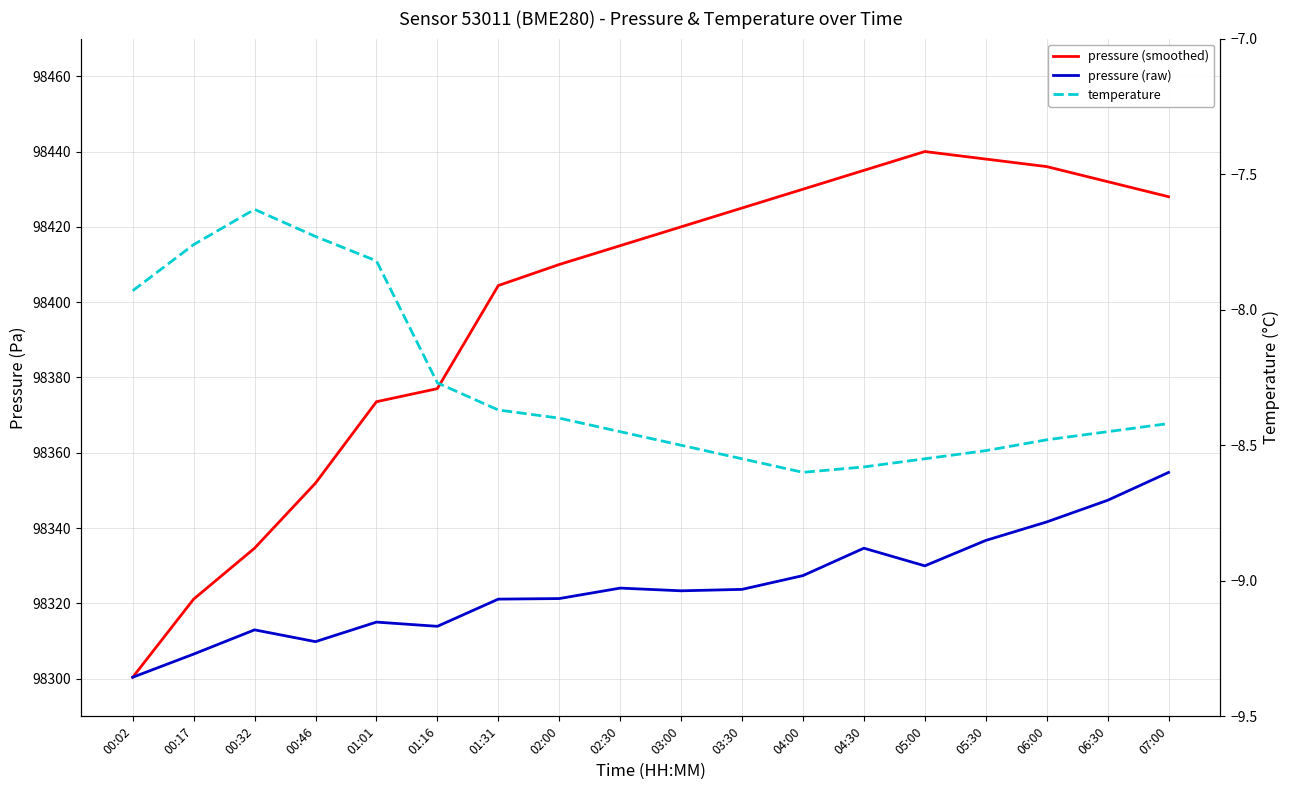

Which series has the largest total across all categories?

pressure (smoothed)